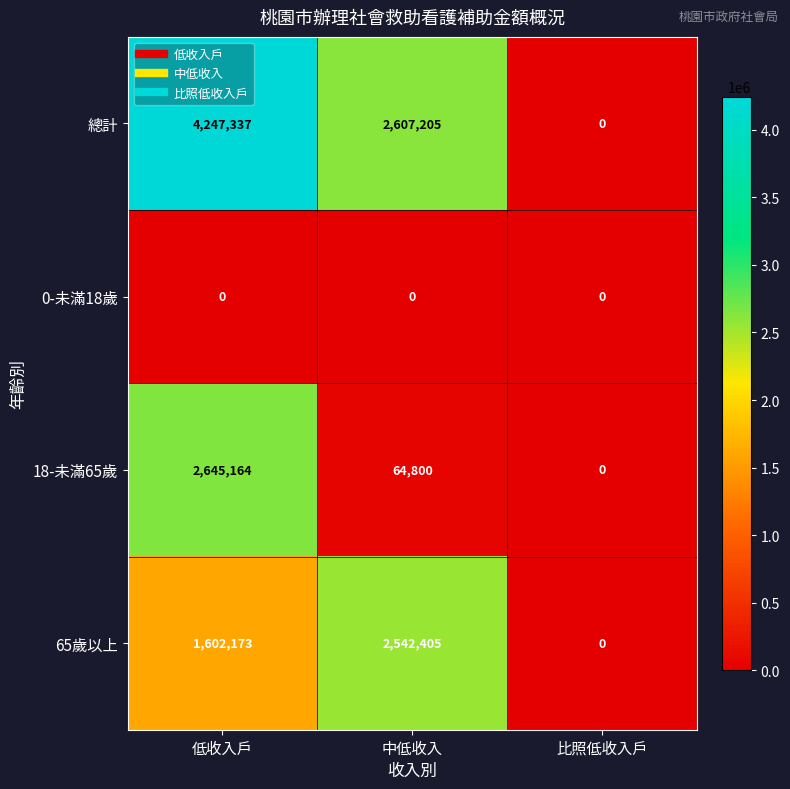

Count the 總計 values in the range 0 to 4247337.

3